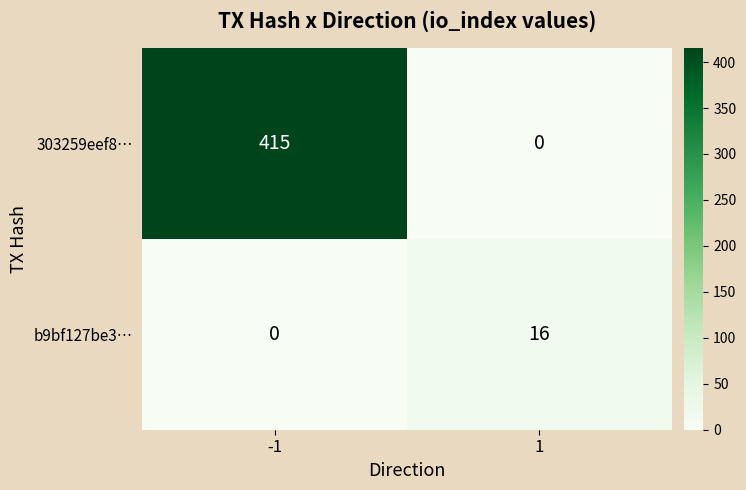

What is the difference between the b9bf127be3… values at -1 and 1?

16